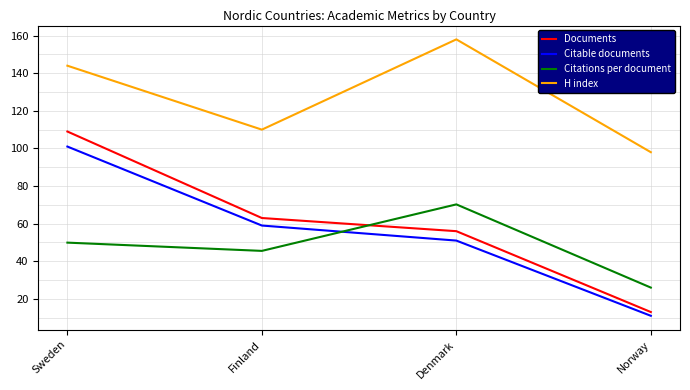

What is the sum of all Documents values?

241.0